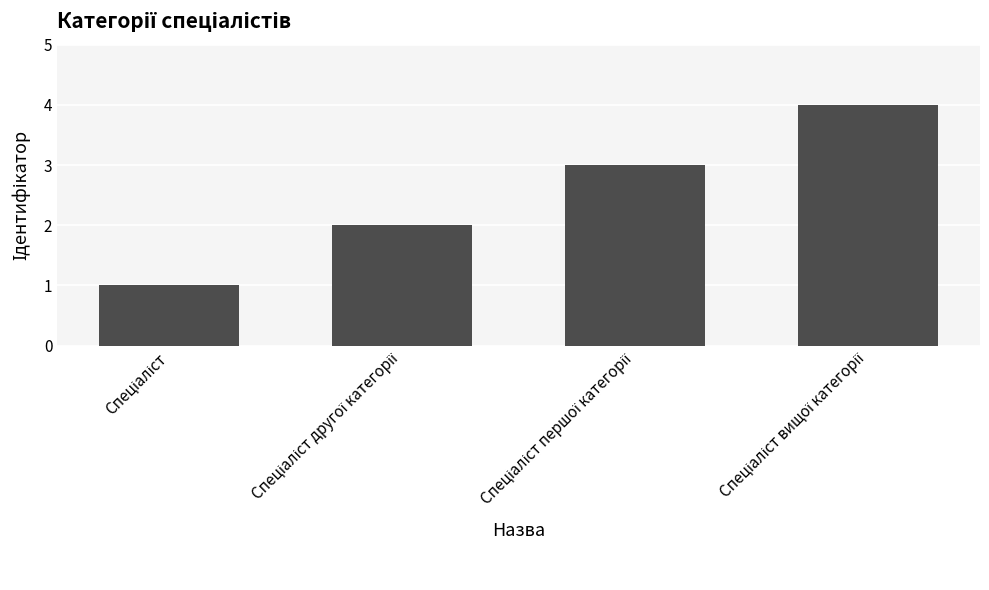

Reading left to right, extract all data points from this chart.

1	2	3	4